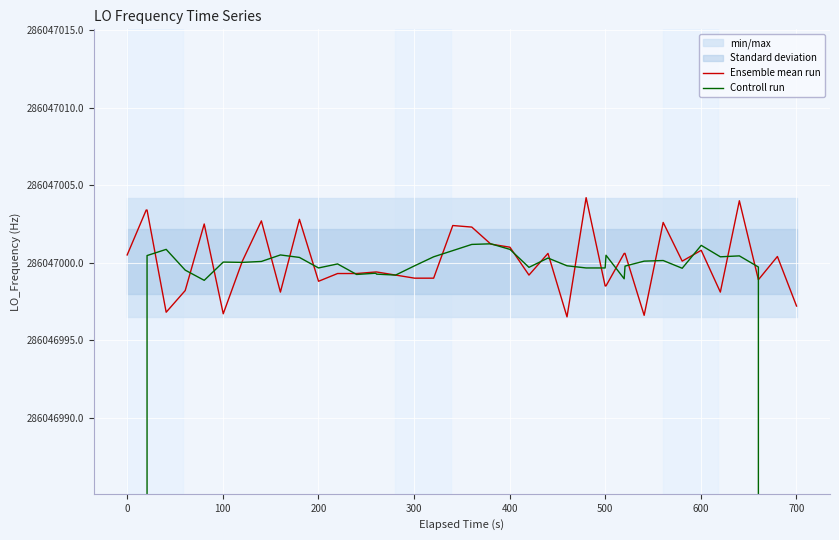

How many interior local peaks does the Controll run series have?

11